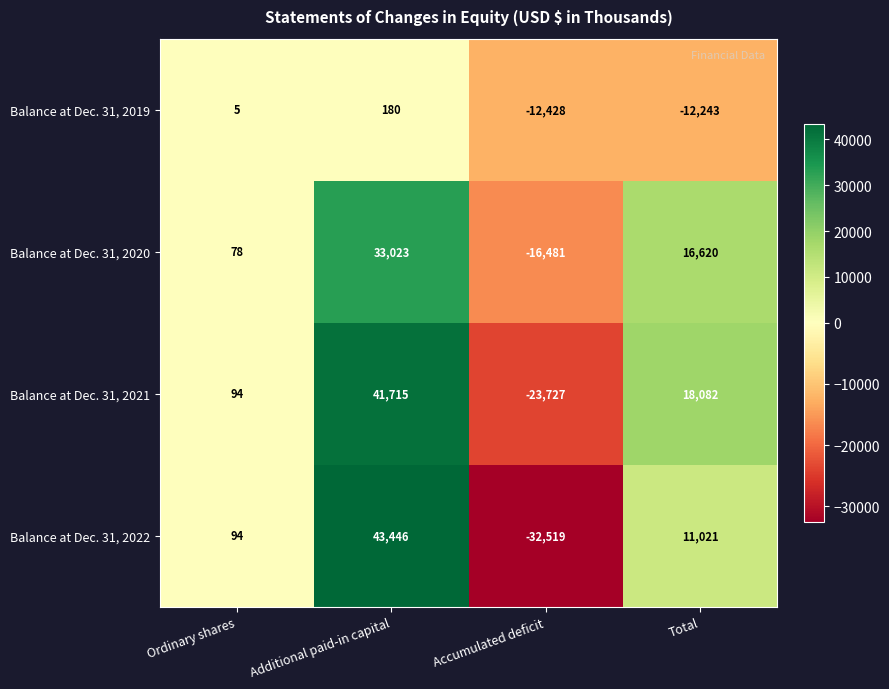

Between Ordinary shares and Additional paid-in capital, which series saw the biggest shift?

Balance at Dec. 31, 2022